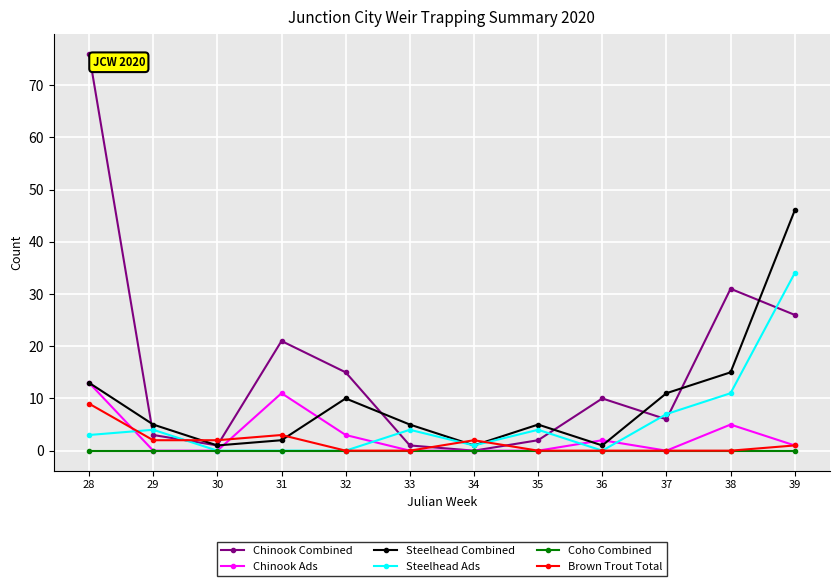

Reading left to right, what are all the values shown in this chart?

Chinook Combined: 76	3	1	21	15	1	0	2	10	6	31	26
Chinook Ads: 13	0	0	11	3	0	0	0	2	0	5	1
Steelhead Combined: 13	5	1	2	10	5	1	5	1	11	15	46
Steelhead Ads: 3	4	0	0	0	4	1	4	0	7	11	34
Coho Combined: 0	0	0	0	0	0	0	0	0	0	0	0
Brown Trout Total: 9	2	2	3	0	0	2	0	0	0	0	1